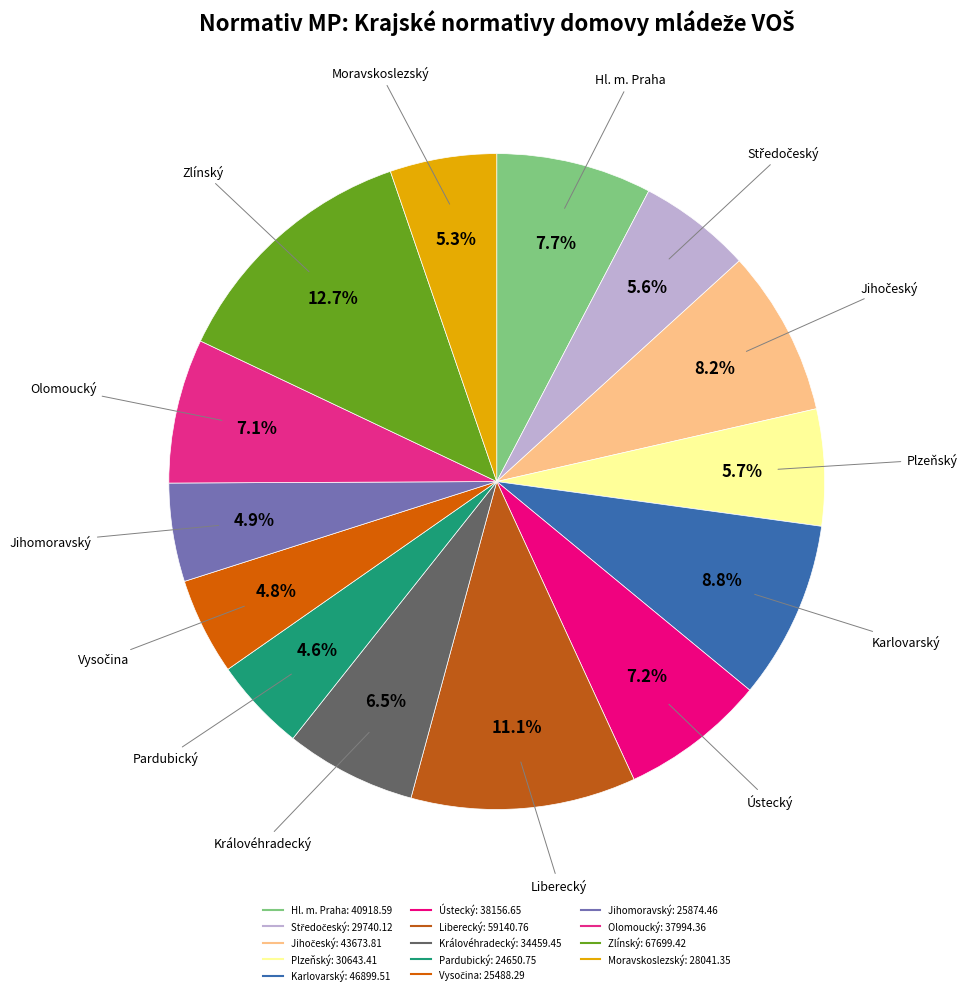

Is Moravskoslezský the majority of the pie?

No